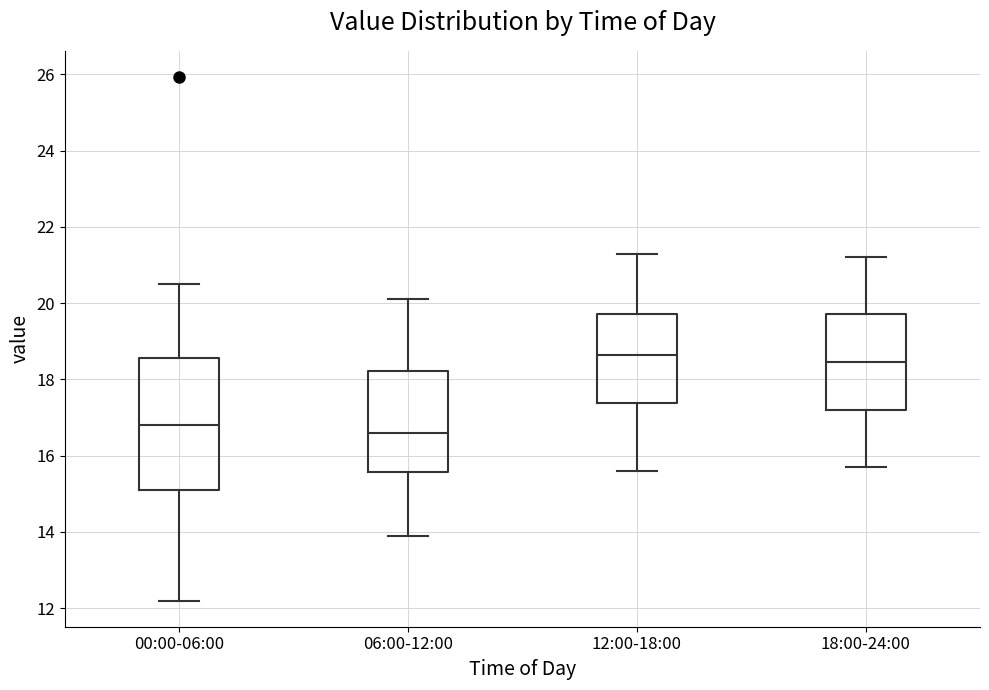

Which box is the tallest, from its lower edge to its upper edge?

00:00-06:00